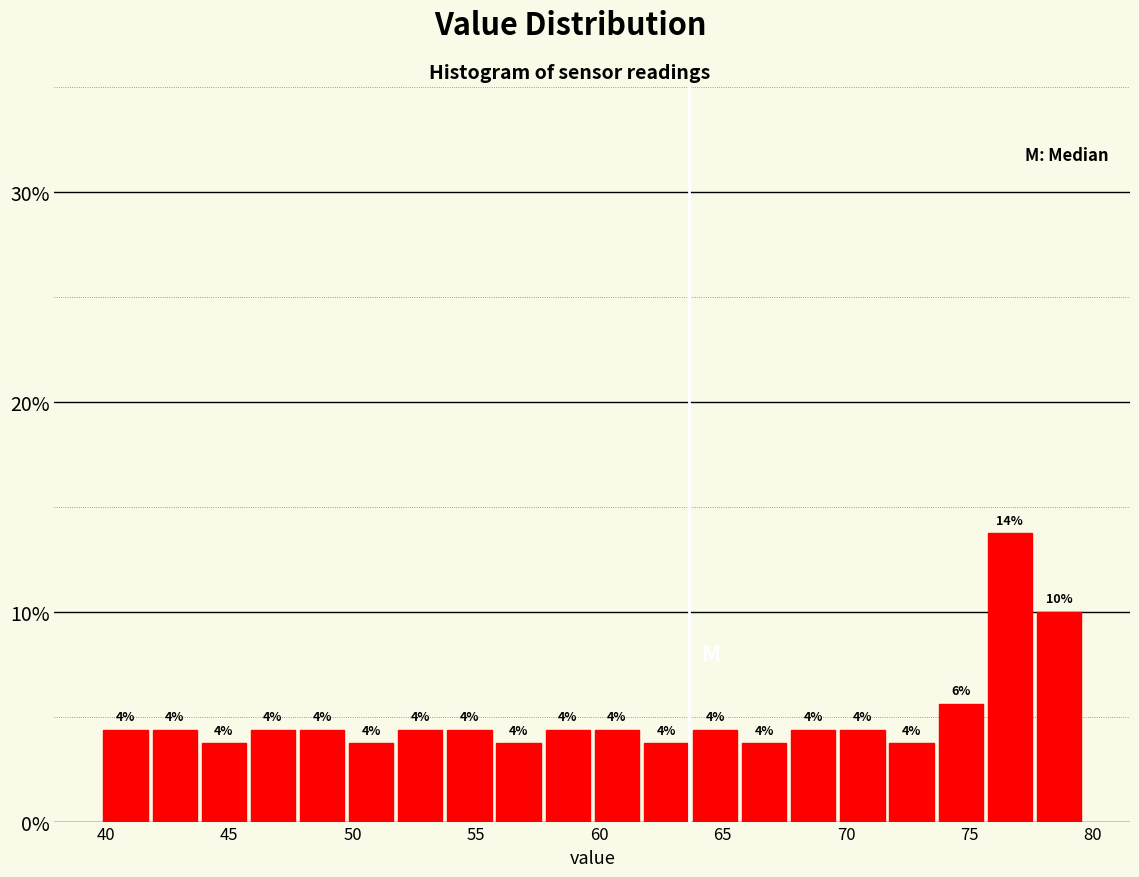

Around what value on the x-axis is the tallest bar? Give the approximate position of its centre, as read against the axis.

76.5